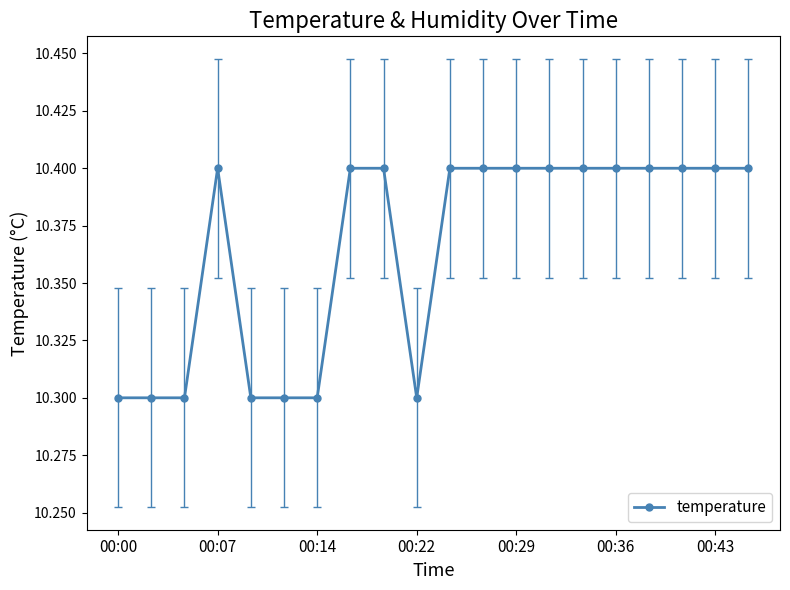

Count the values in the range 10 to 11.

20